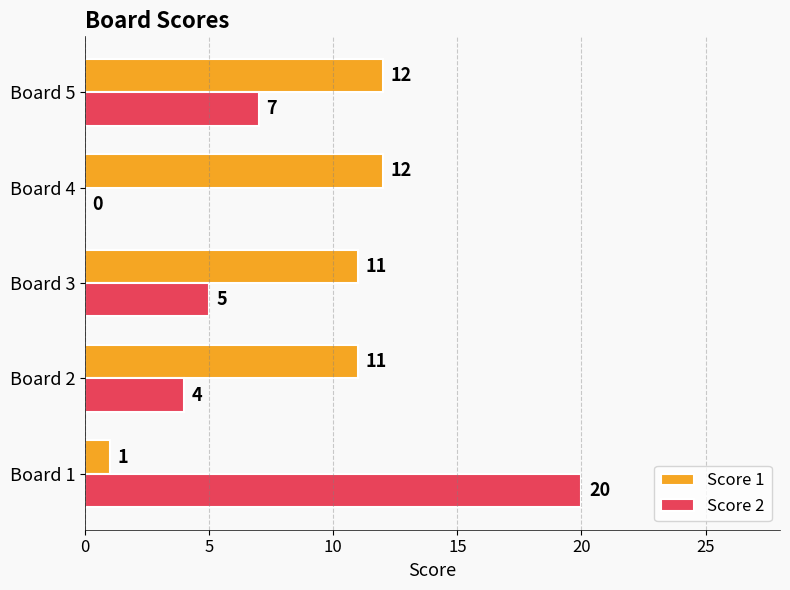

Which series has the largest total across all categories?

Score 1